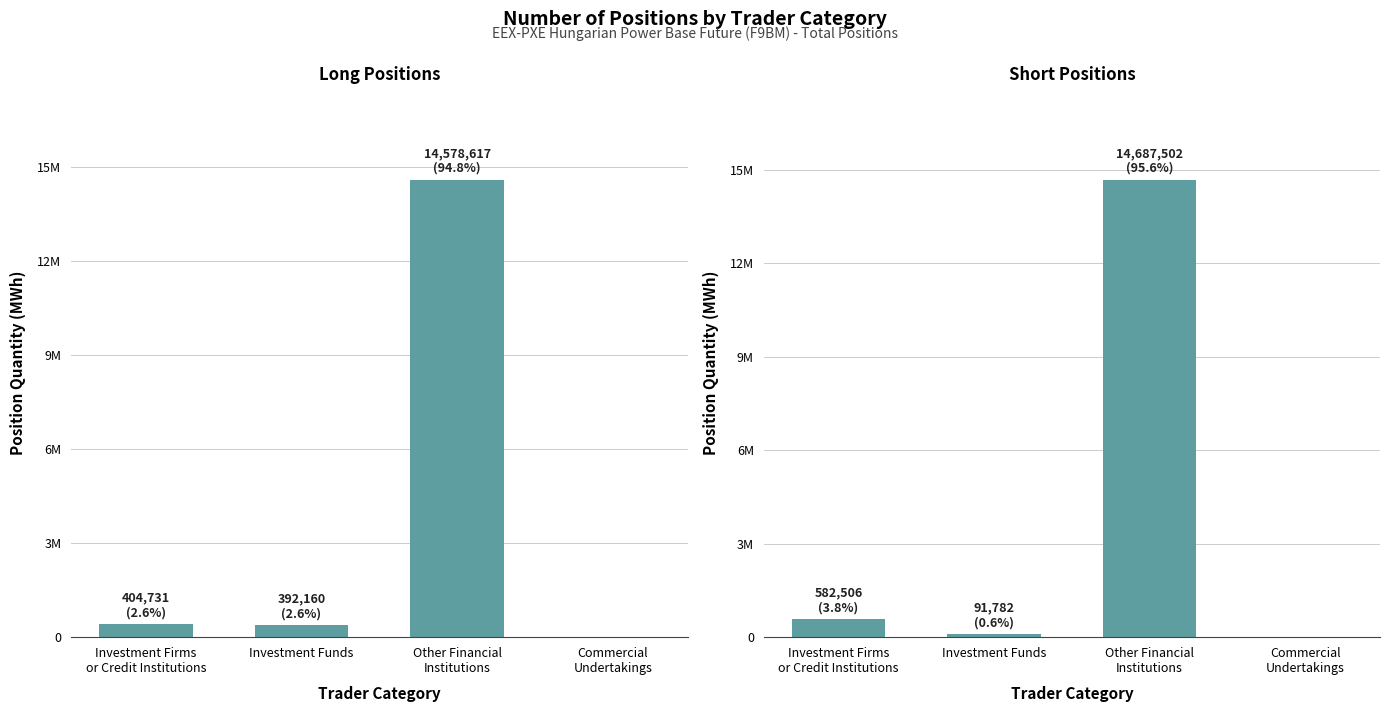

Between Investment Funds and Other Financial
Institutions, which series saw the biggest shift?

Short